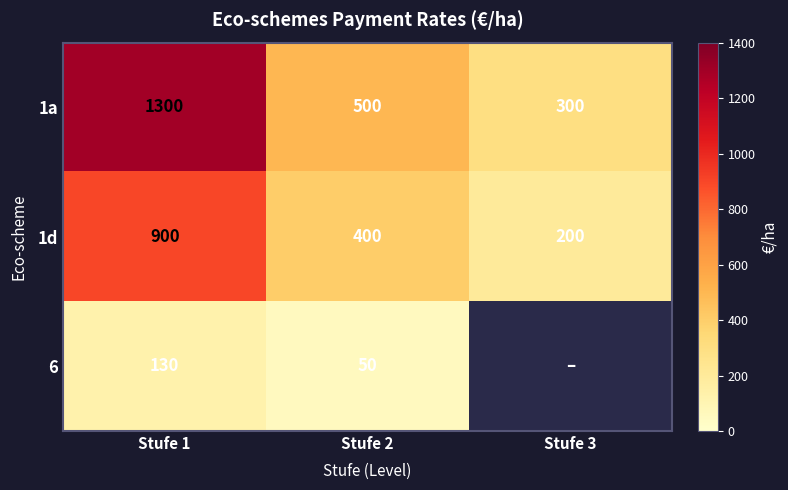

What is the total value across all series at Stufe 2?

950